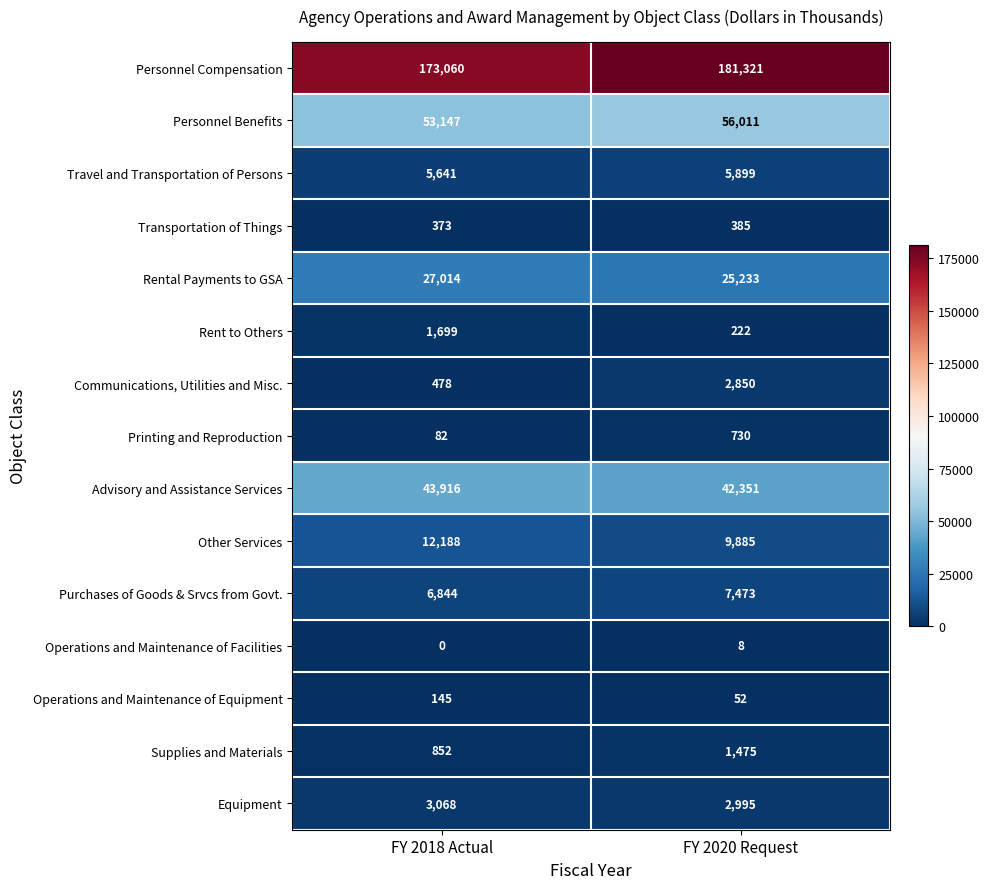

Which series has the widest spread of values?

Personnel Compensation